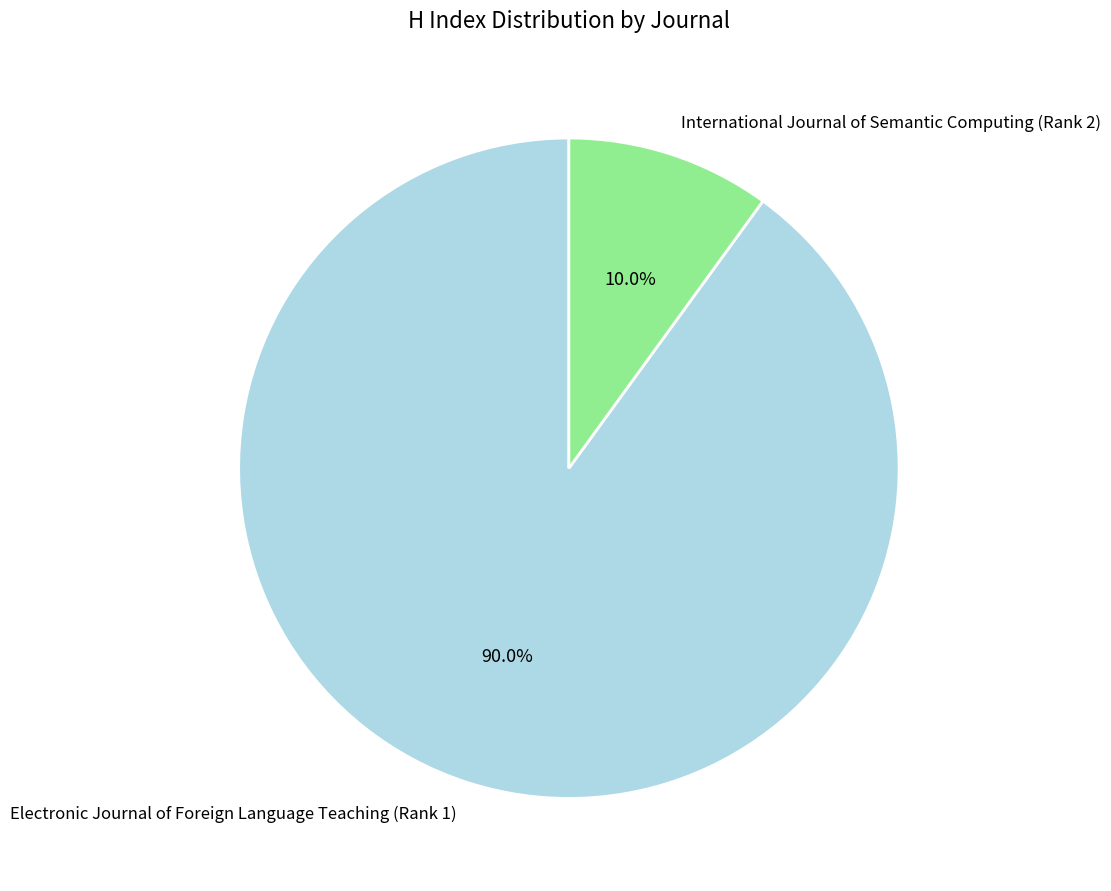

The Electronic Journal of Foreign Language Teaching (Rank 1) slice represents 99% of the pie. True or false?

False